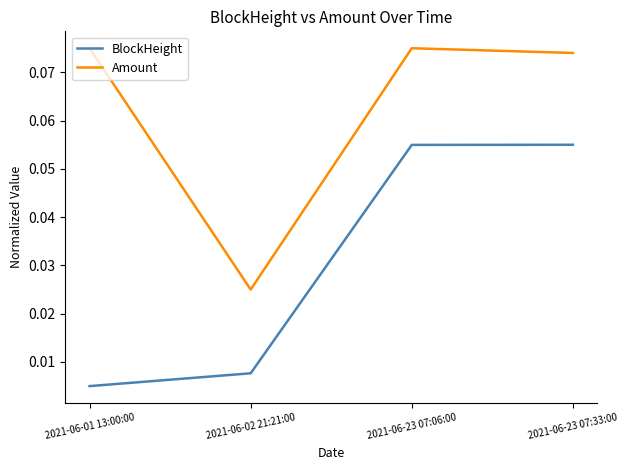

What position from the right is 2021-06-23 07:06:00?

2